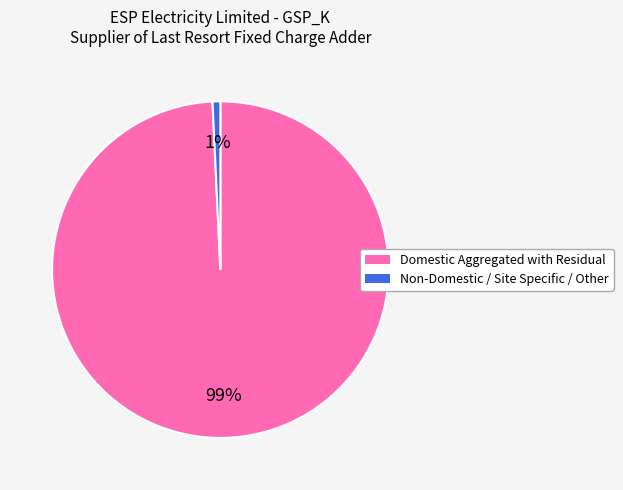

Does Non-Domestic / Site Specific / Other account for over 50% of the chart?

No